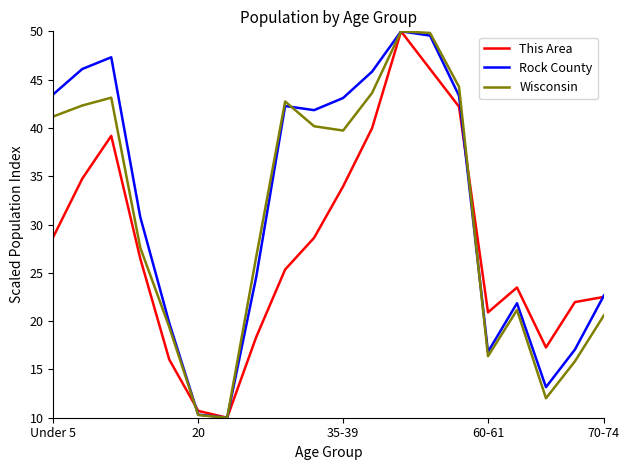

What is the minimum value shown in the chart?

10.0